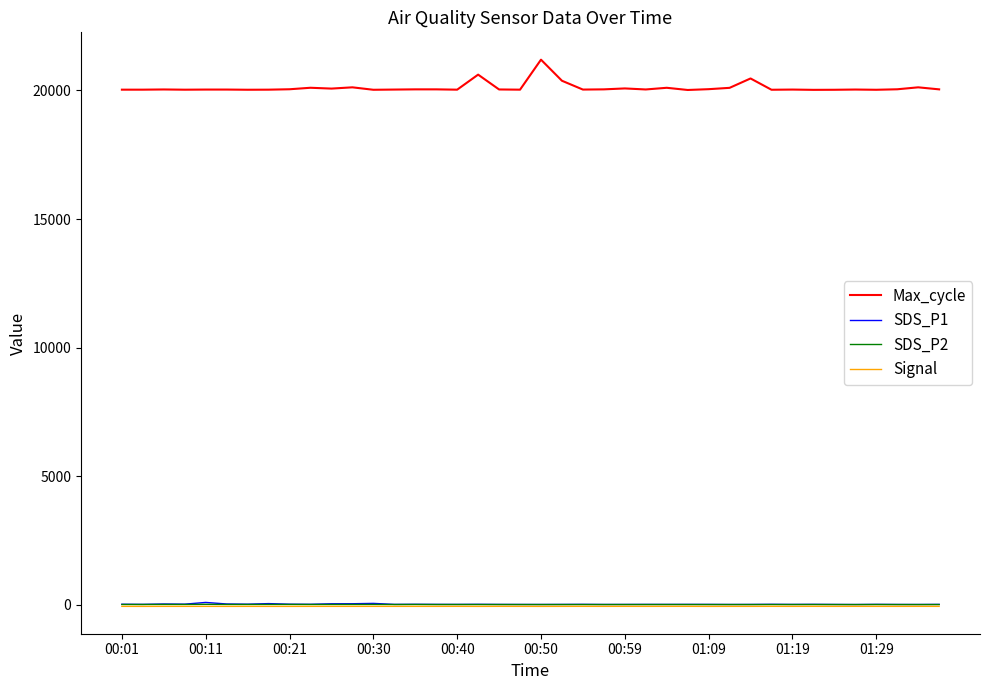

True or false: SDS_P2 and Max_cycle cross at least once.

False